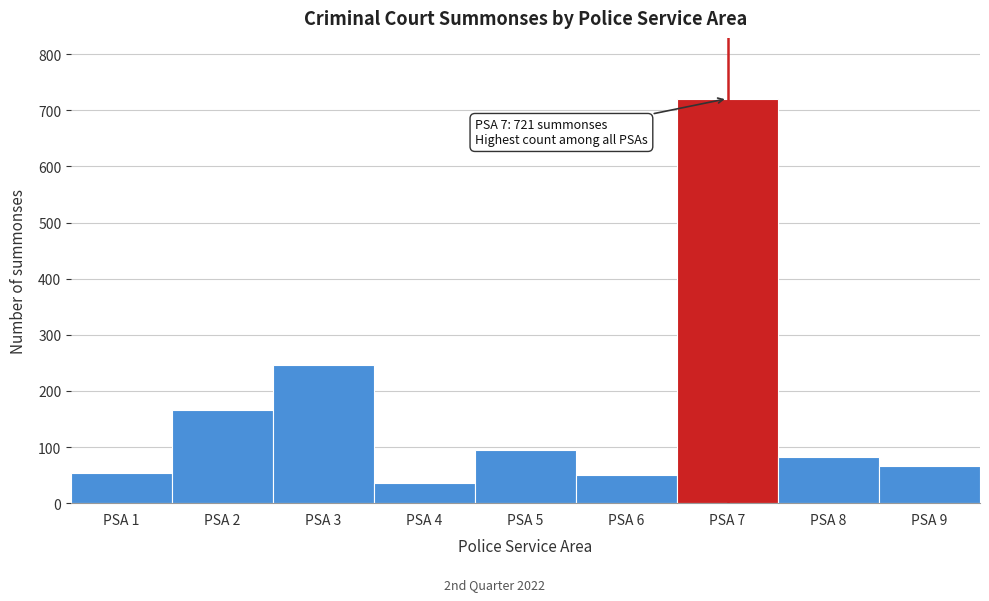

The value at PSA 9 is 92. True or false?

False